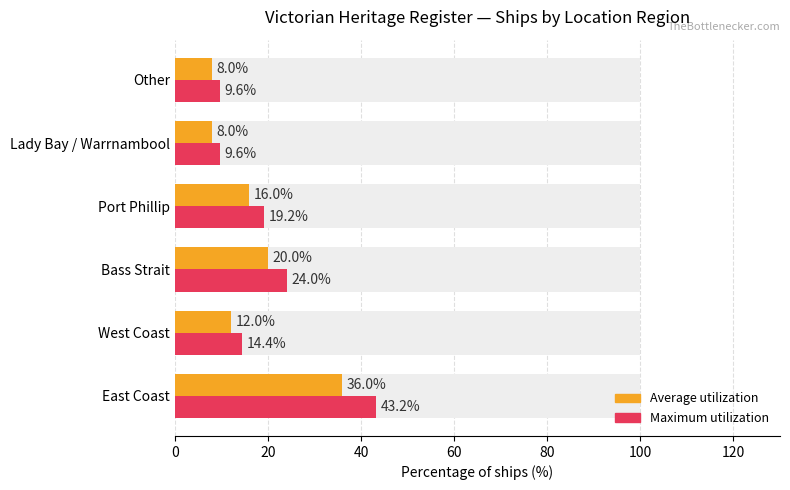

What is the spread (max minus min) of values at Bass Strait?

4.0